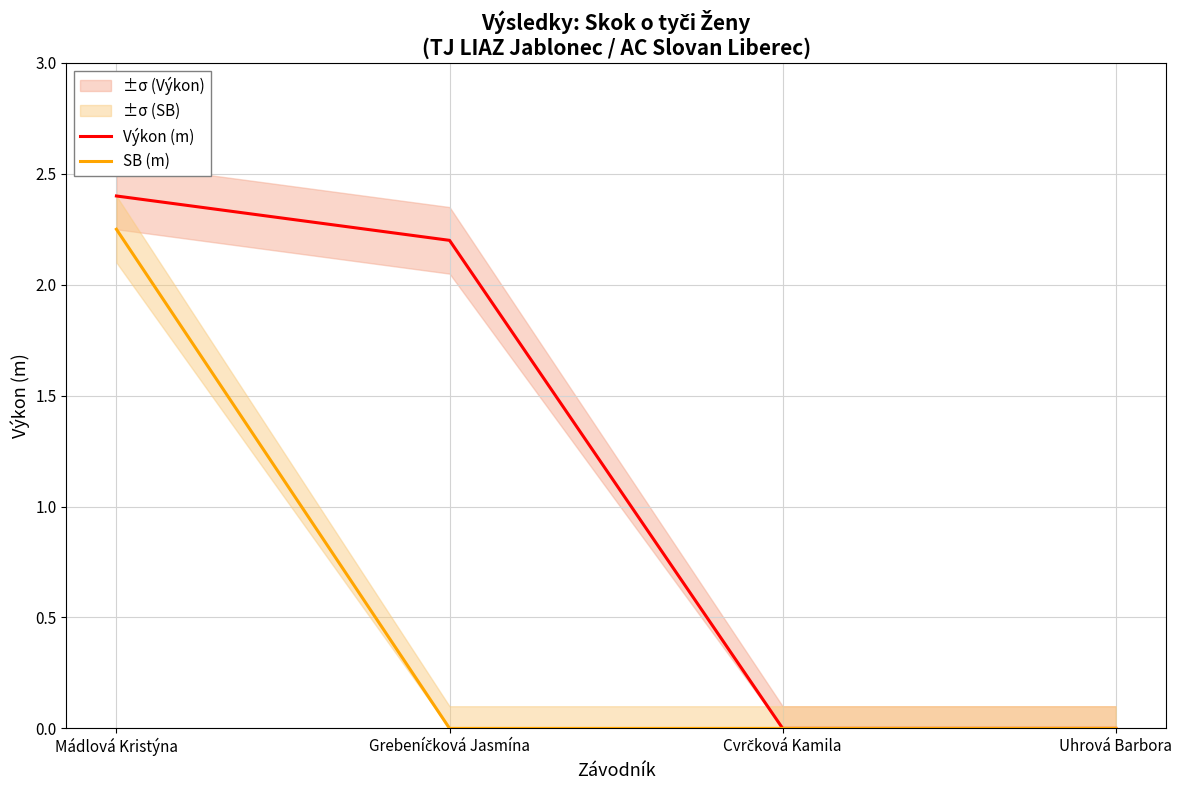

What is the average value of the SB (m) series?

0.6